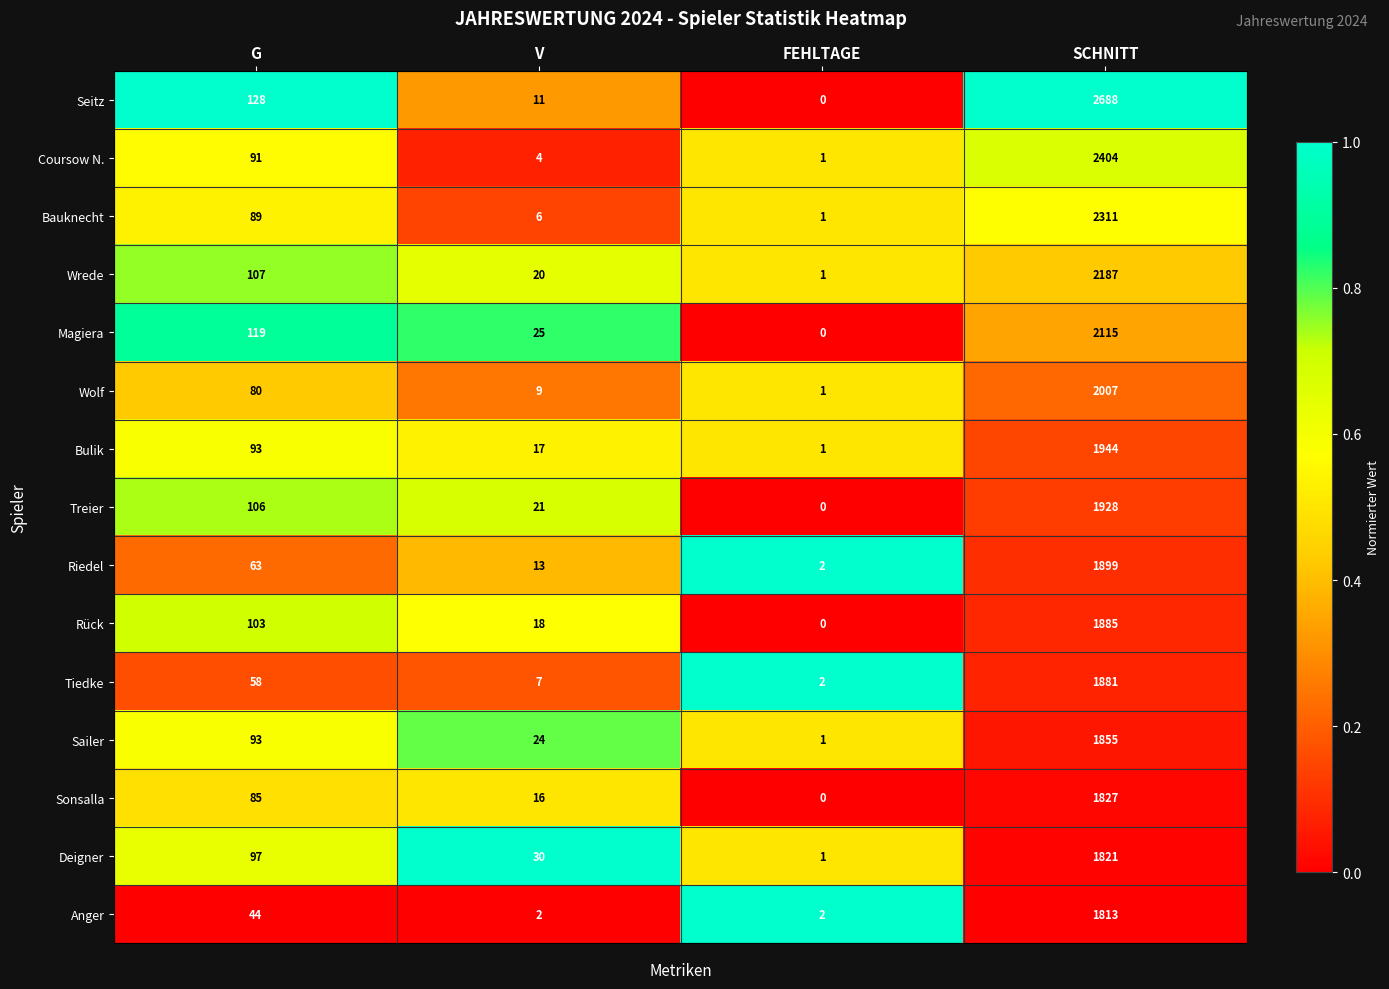

How many distinct data groups are displayed?

15